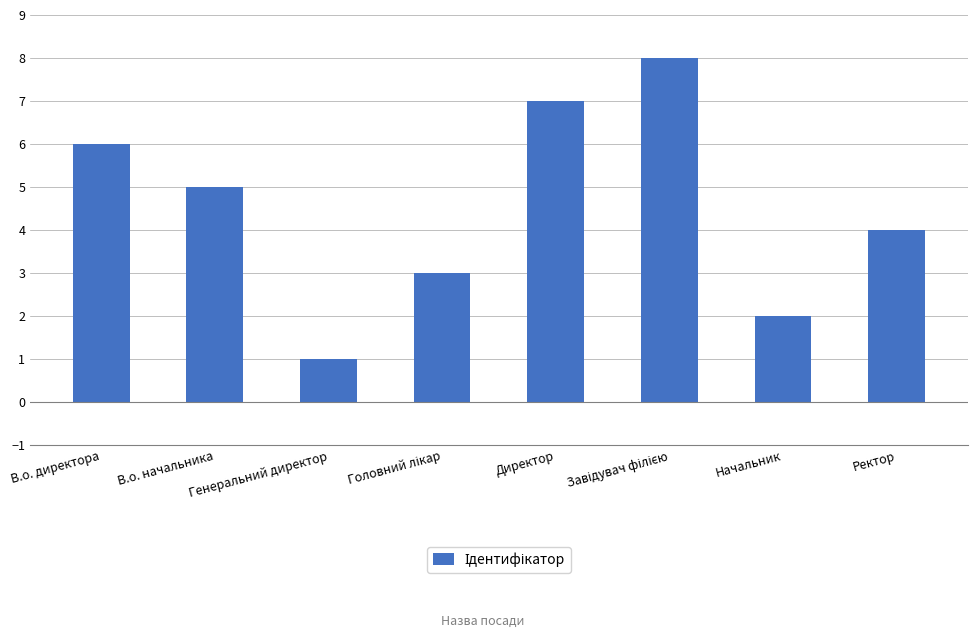

What is the difference between the maximum and minimum values?

7